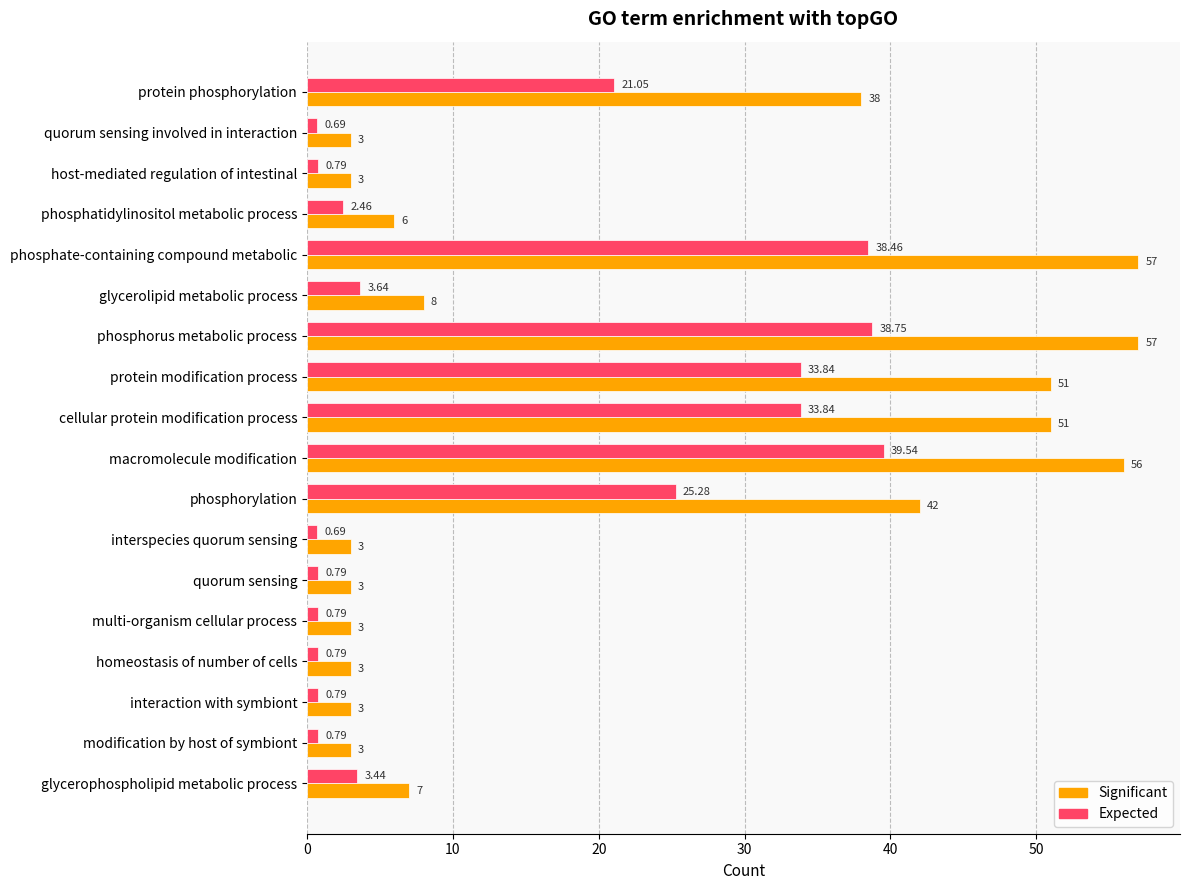

What are all the series names shown in the legend?

Significant, Expected